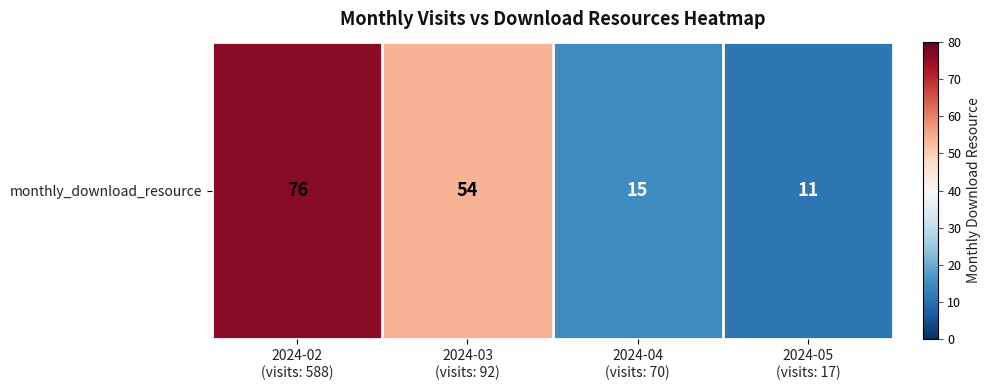

At which label is the value closest to 43?

2024-03
(visits: 92)